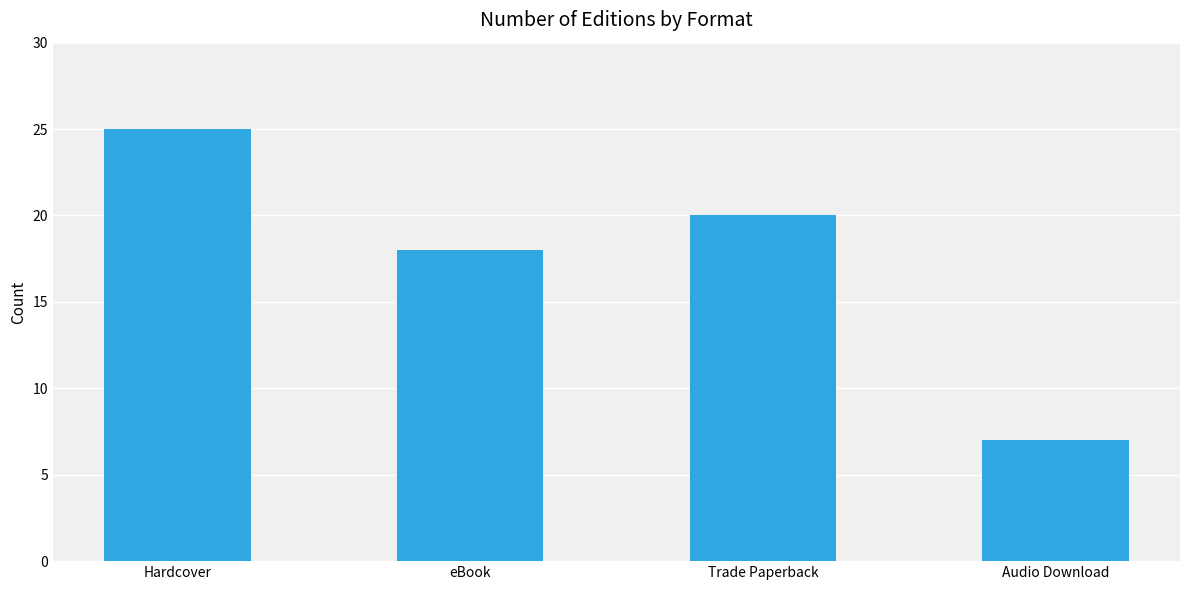

Count the values in the range 18 to 25.

3